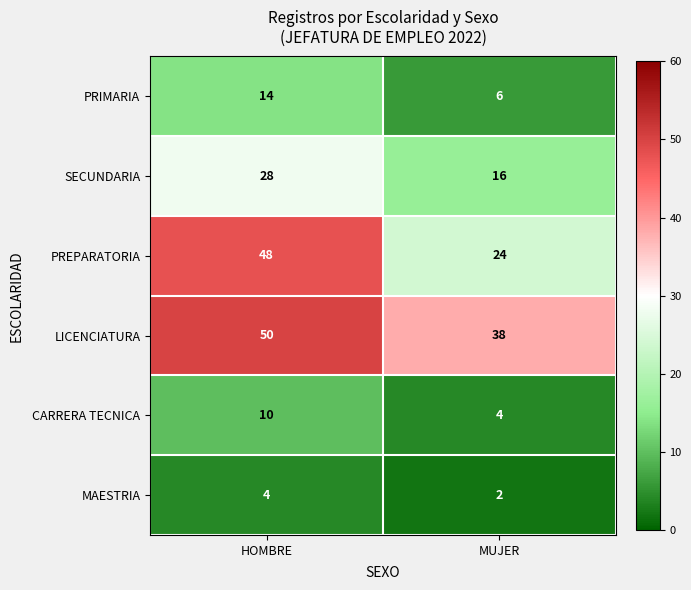

Which series has the largest range (max minus min)?

PREPARATORIA